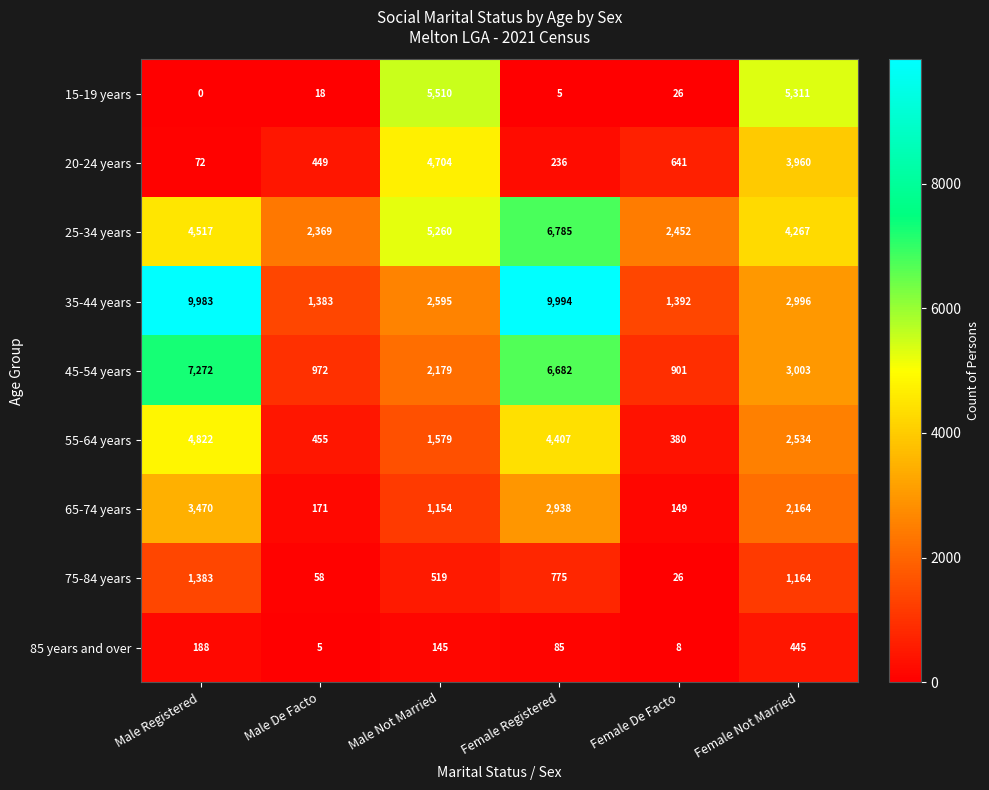

Count the number of categories in the chart.

6